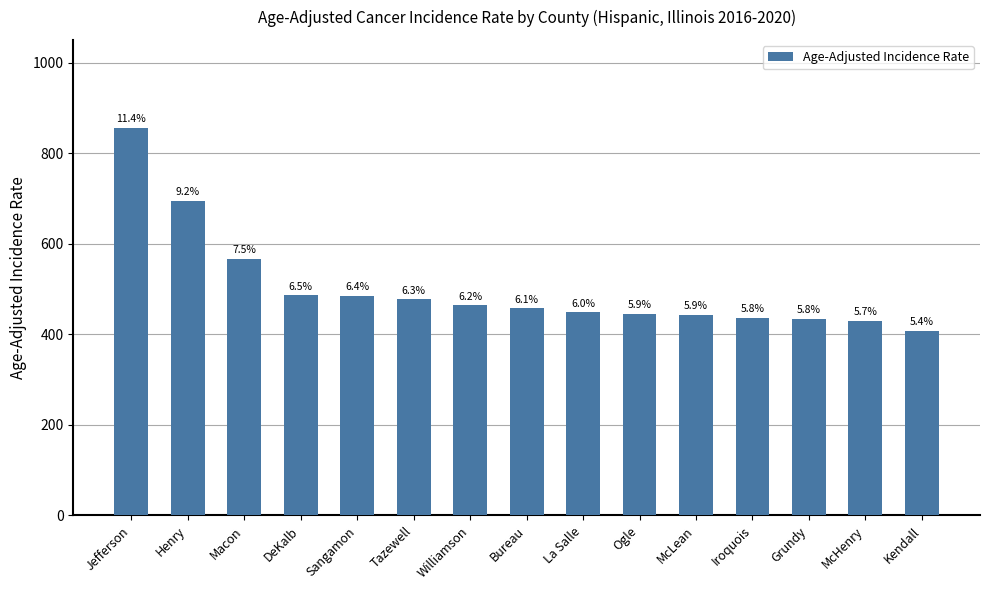

What is the label of the 13th bar from the left?

Grundy